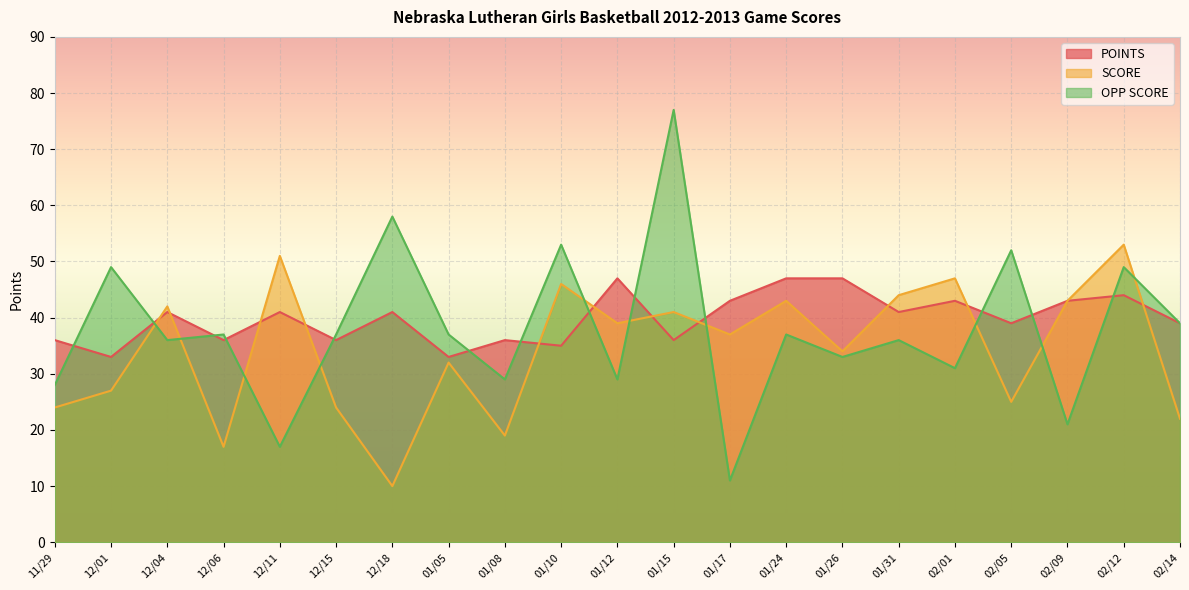

The value of POINTS at 12/11 is 41. True or false?

True